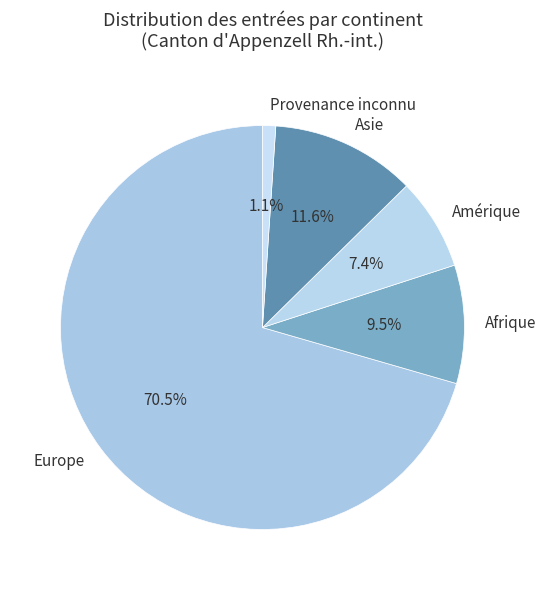

Which category accounts for the majority?

Europe